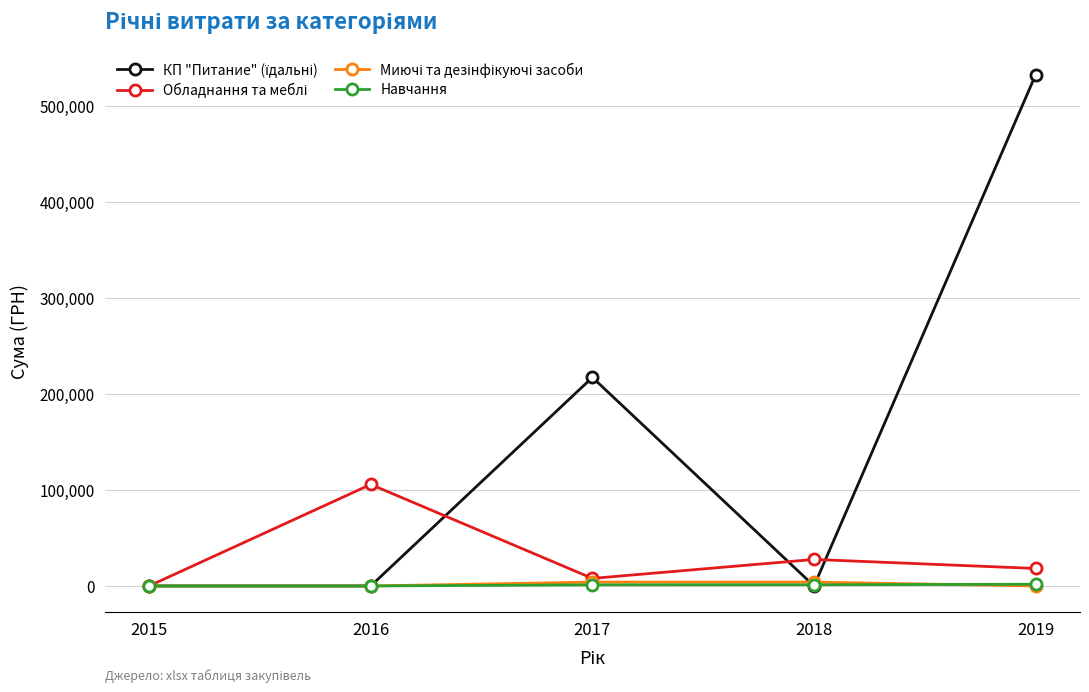

At which category is the sum across all series the highest?

2019